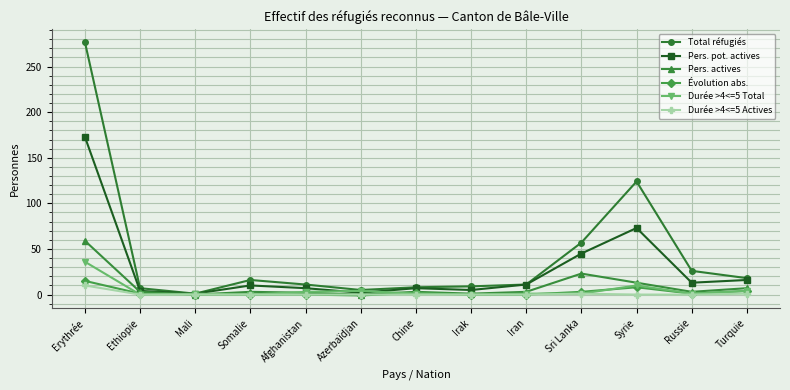

Which series changed the most between Erythrée and Afghanistan?

Total réfugiés